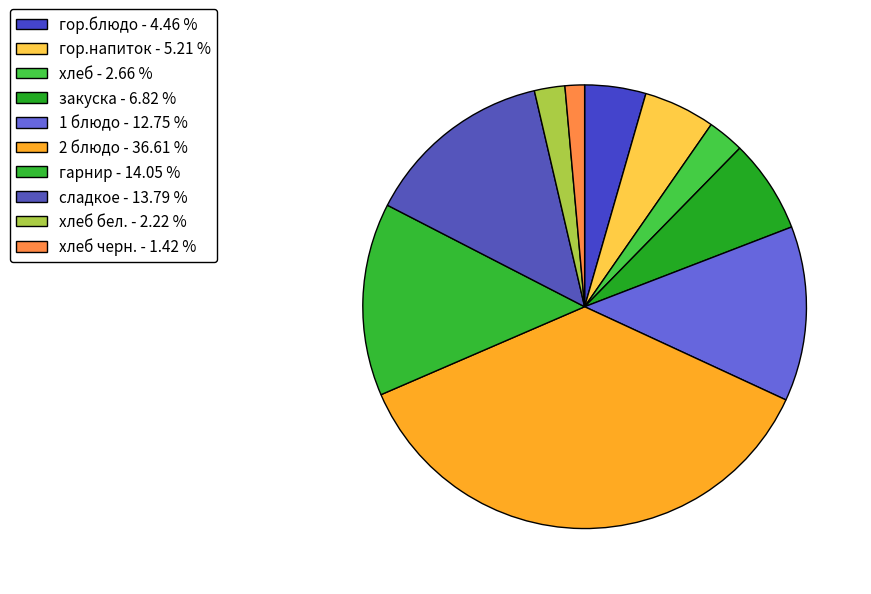

How many slices are in this pie chart?

10